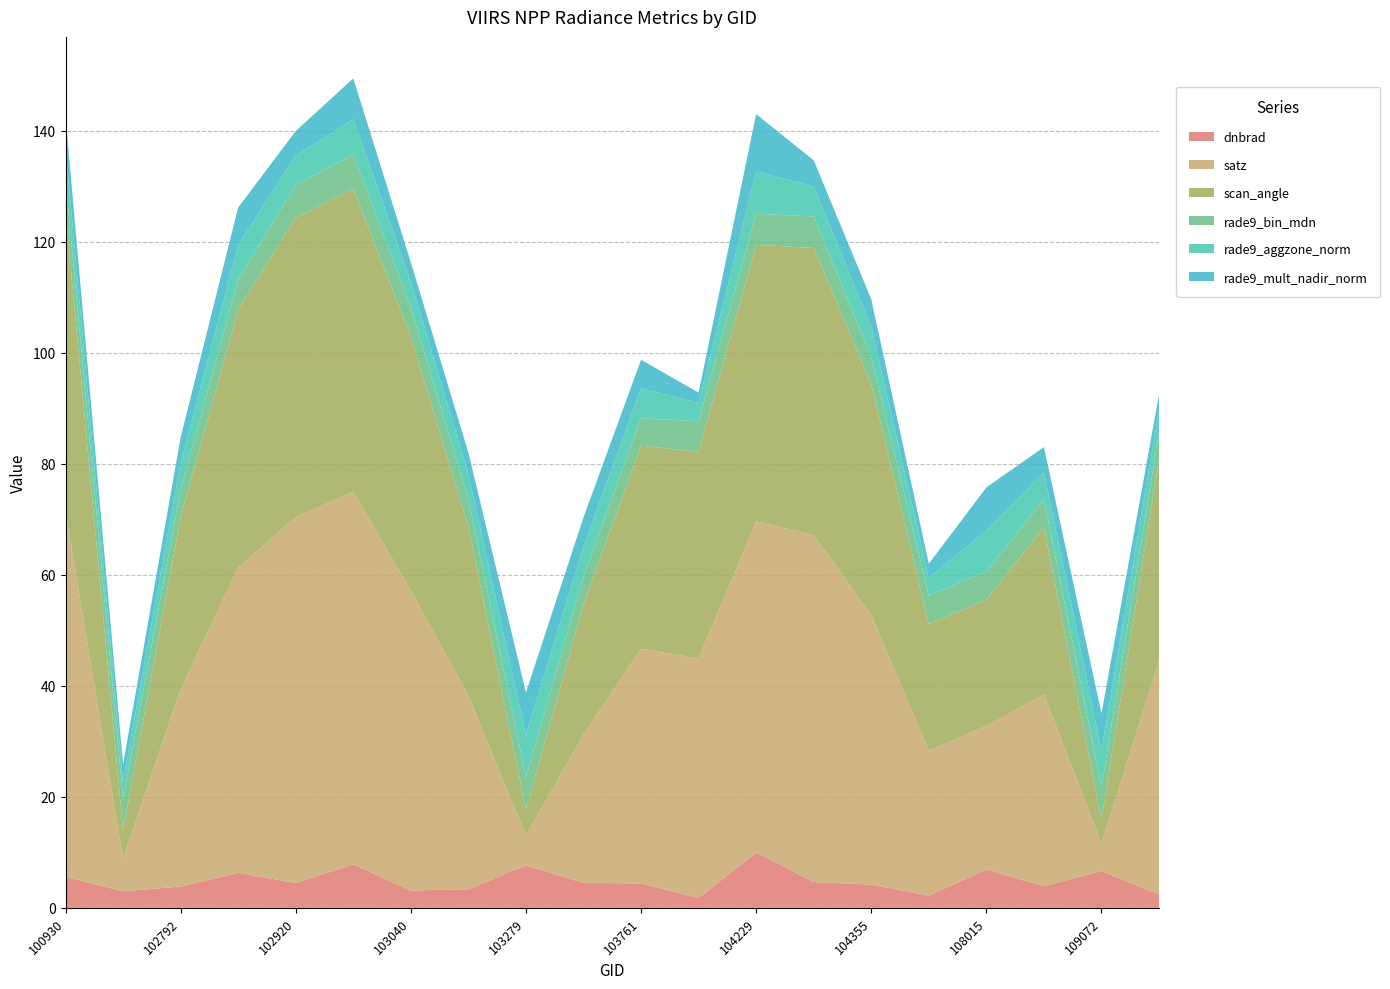

Reading left to right, list all the values displayed in this chart.

dnbrad: 100930=5.6	102671=3.0	102792=3.8	102912=6.3	102920=4.5	103032=7.8	103040=3.1	103160=3.4	103279=7.6	103397=4.5	103761=4.4	104112=1.8	104229=10.0	104236=4.7	104355=4.2	104472=2.2	108015=6.9	108899=3.9	109072=6.6	109780=2.4
satz: 100930=65.9	102671=5.8	102792=35.5	102912=55.0	102920=65.9	103032=67.1	103040=54.0	103160=34.8	103279=5.3	103397=26.7	103761=42.3	104112=43.2	104229=59.6	104236=62.5	104355=48.6	104472=26.0	108015=25.9	108899=34.5	109072=5.0	109780=42.0
scan_angle: 100930=53.9	102671=5.2	102792=31.0	102912=46.5	102920=54.0	103032=54.7	103040=45.8	103160=30.4	103279=4.7	103397=23.5	103761=36.6	104112=37.3	104229=49.8	104236=51.8	104355=41.6	104472=22.9	108015=22.7	108899=30.1	109072=4.4	109780=36.3
rade9_bin_mdn: 100930=5.8	102671=5.6	102792=4.9	102912=5.4	102920=5.8	103032=6.1	103040=5.2	103160=5.0	103279=5.8	103397=4.9	103761=5.0	104112=5.5	104229=5.6	104236=5.7	104355=4.8	104472=5.1	108015=5.1	108899=5.0	109072=5.8	109780=5.0
rade9_aggzone_norm: 100930=5.7	102671=3.2	102792=4.9	102912=6.2	102920=5.3	103032=6.3	103040=4.7	103160=4.5	103279=7.6	103397=5.4	103761=5.4	104112=3.3	104229=7.6	104236=5.4	104355=5.4	104472=3.2	108015=7.3	108899=4.9	109072=6.6	109780=4.1
rade9_mult_nadir_norm: 100930=5.5	102671=3.1	102792=4.5	102912=6.8	102920=4.4	103032=7.4	103040=3.5	103160=3.9	103279=7.6	103397=5.3	103761=5.1	104112=1.9	104229=10.3	104236=4.7	104355=5.0	104472=2.5	108015=7.8	108899=4.5	109072=6.6	109780=2.8